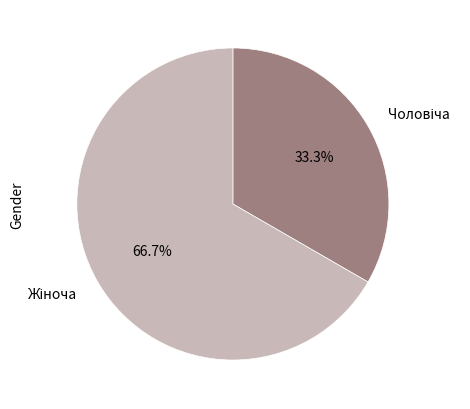

How many segments does this pie chart have?

2